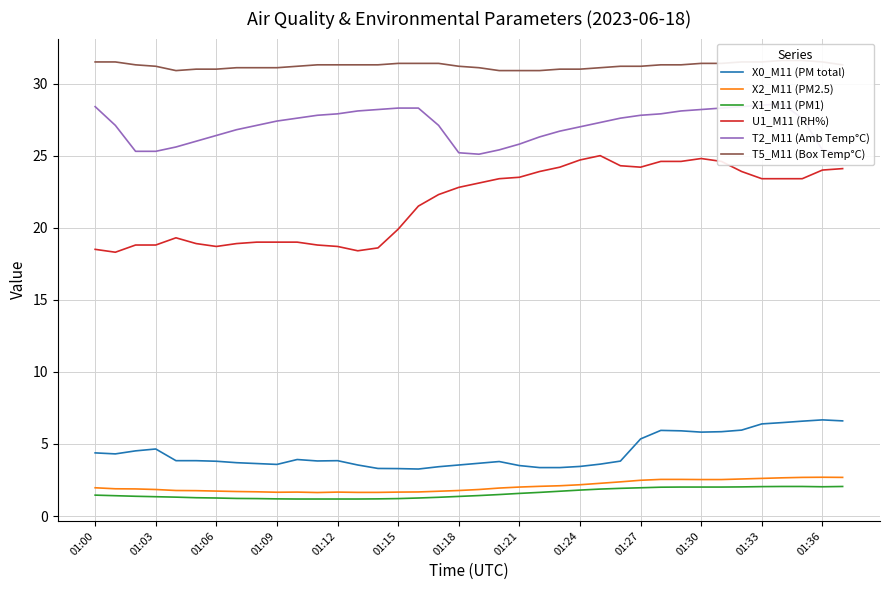

Does the chart have visible grid lines?

Yes